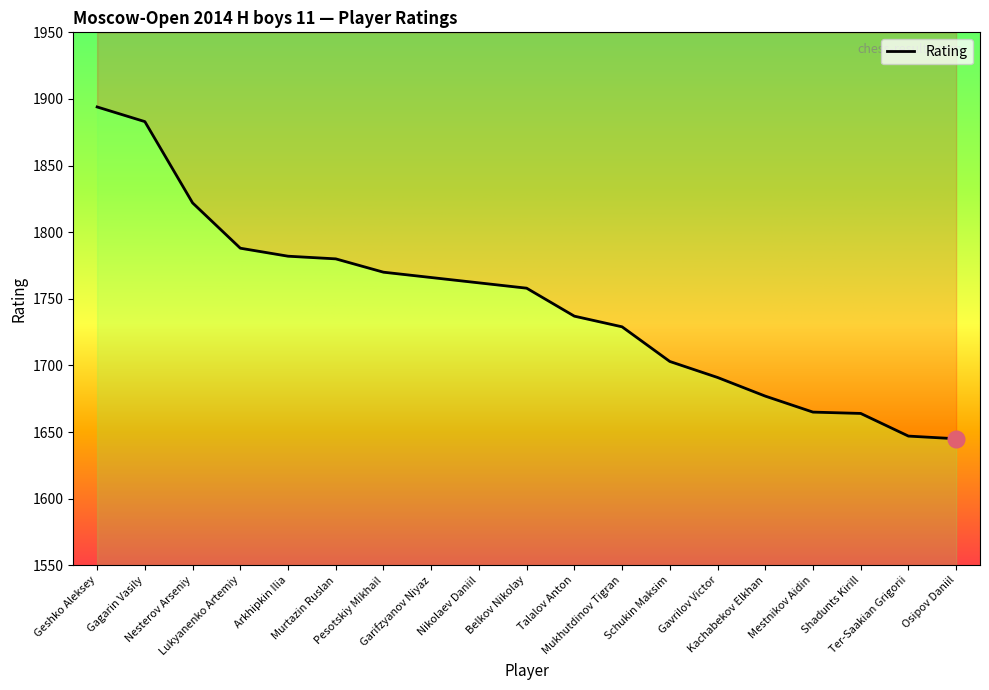

Which category has the highest value across all series?

Geshko Aleksey